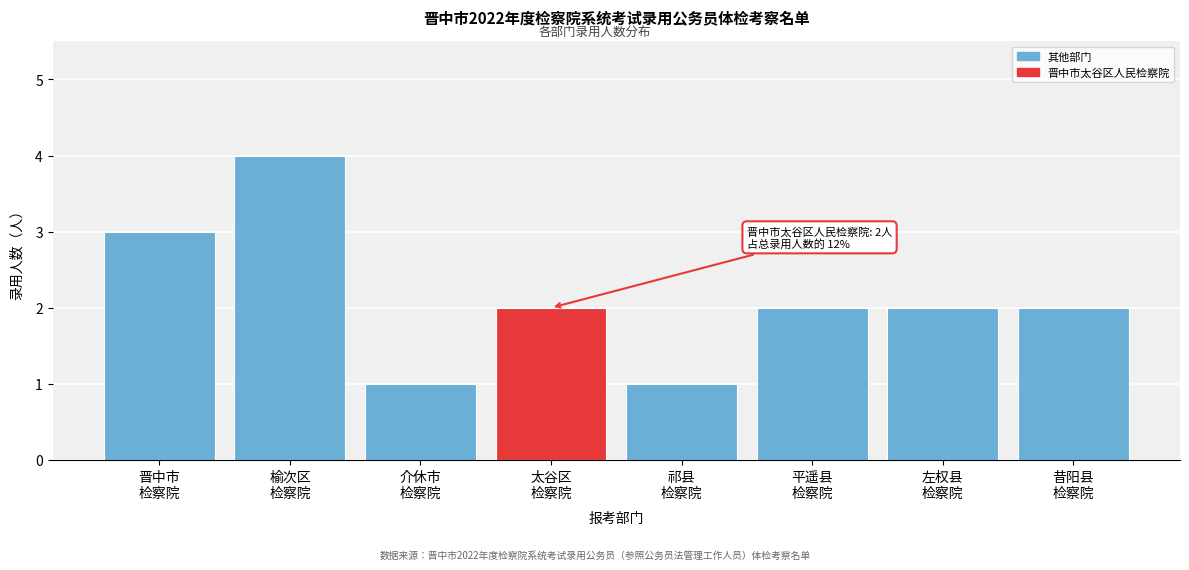

Reading left to right, extract all data points from this chart.

3	4	1	2	1	2	2	2